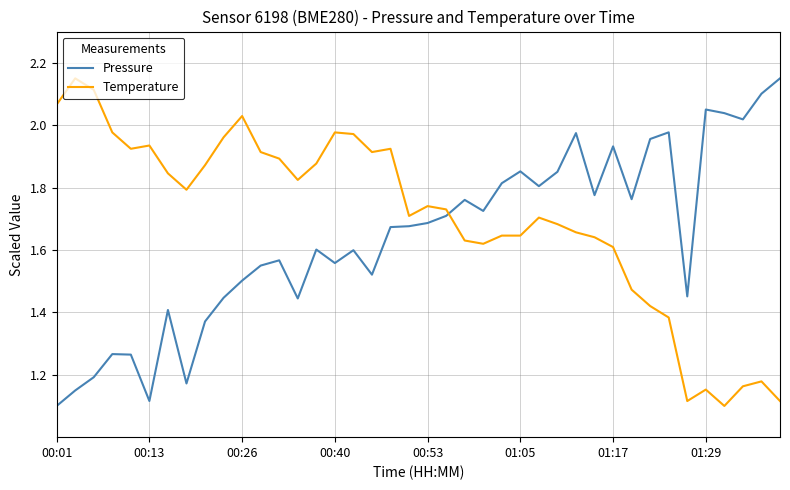

List the series in order of their overall mean, highest first.

Temperature, Pressure